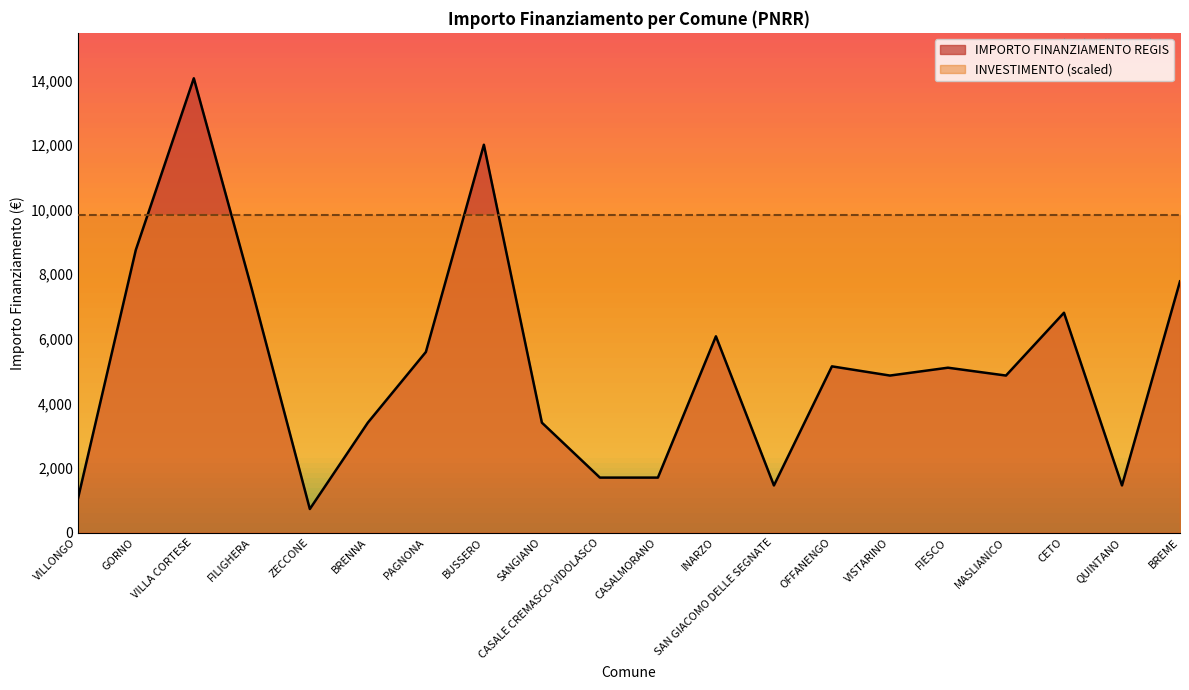

At which label does the data first exceed 5103?

GORNO